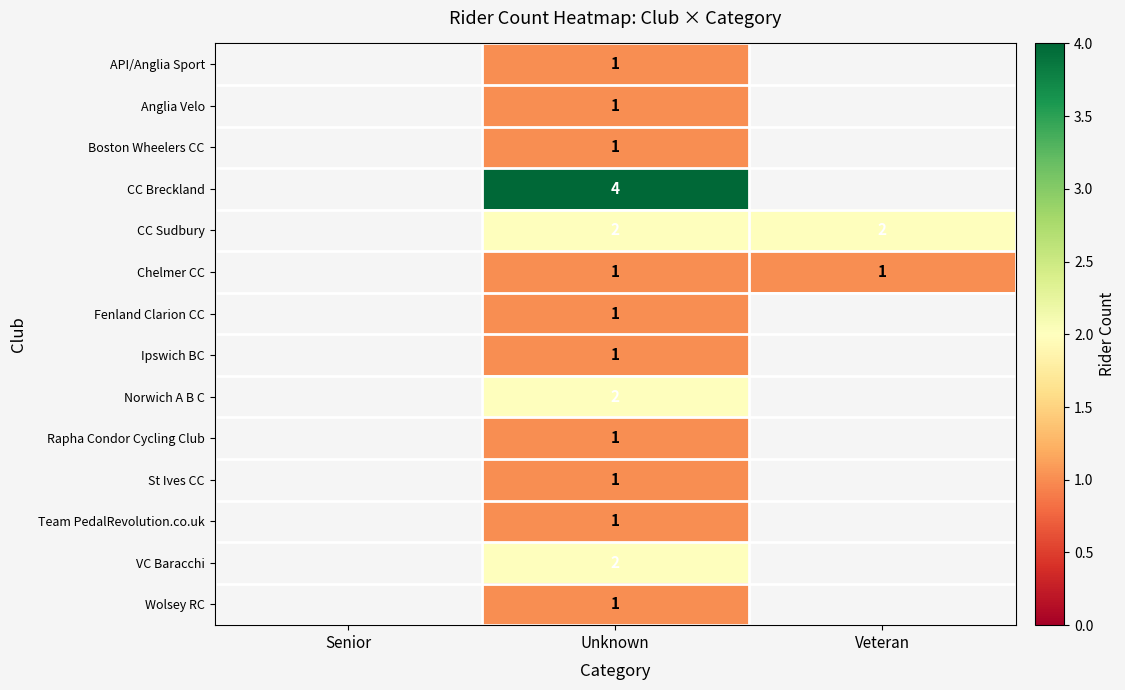

Is the value of CC Sudbury at Veteran greater than the value of API/Anglia Sport at Unknown?

Yes